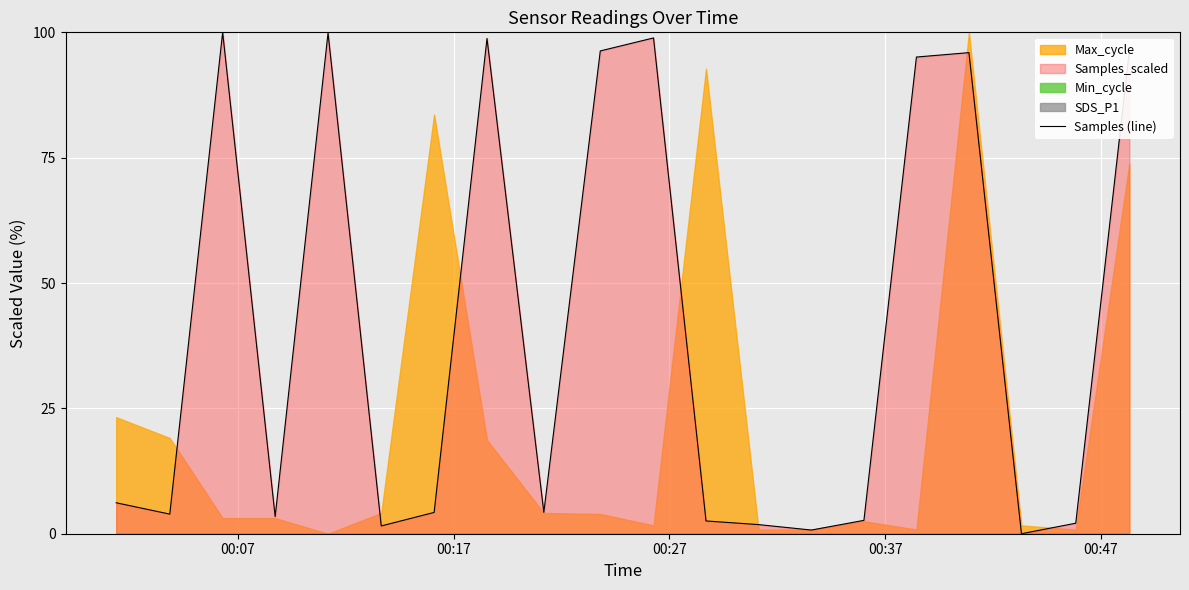

How many lines are shown in the chart?

1